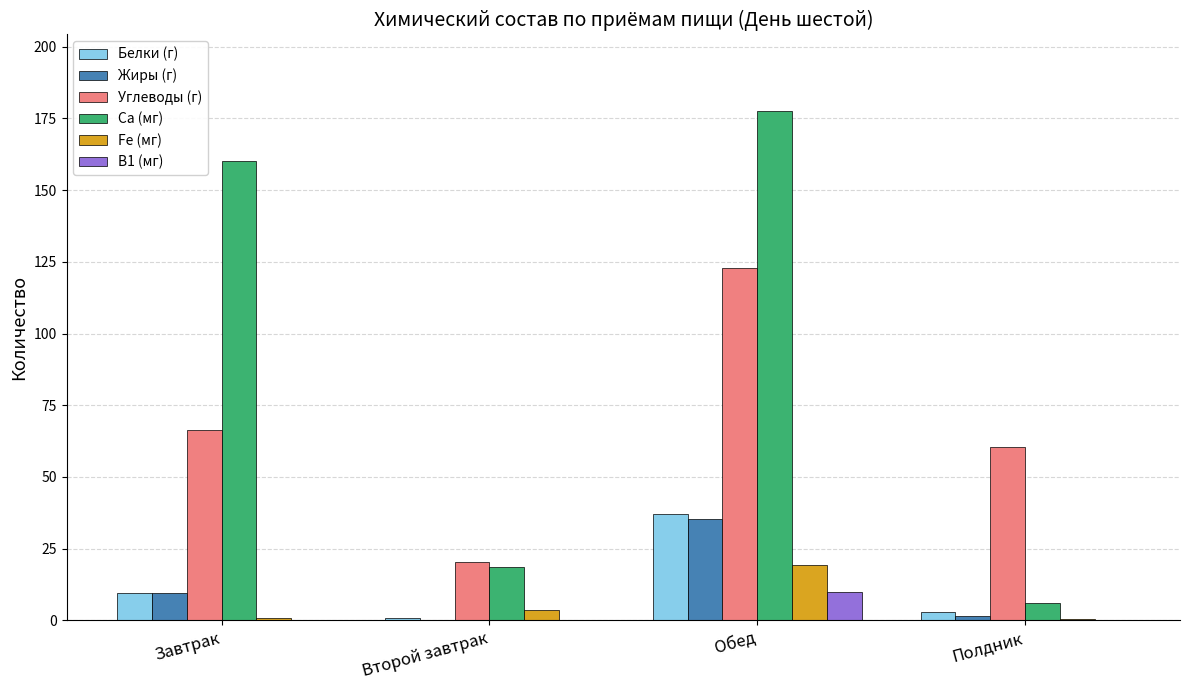

At which category is the sum across all series the highest?

Обед